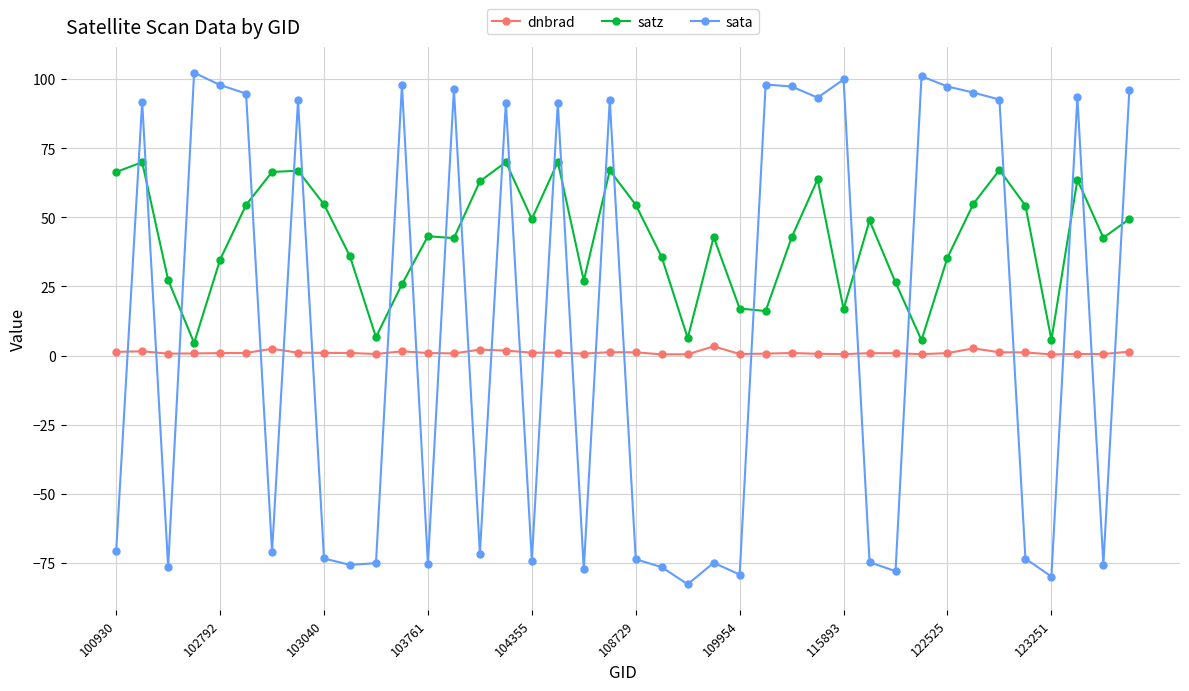

How many data points does each series have?

40